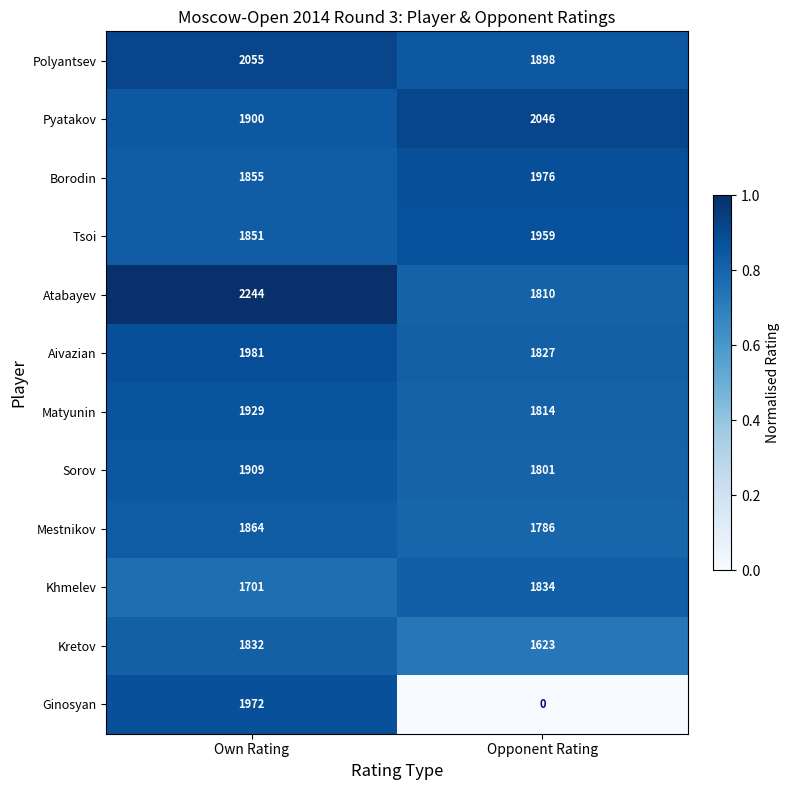

At how many categories does at least one series exceed 0?

2